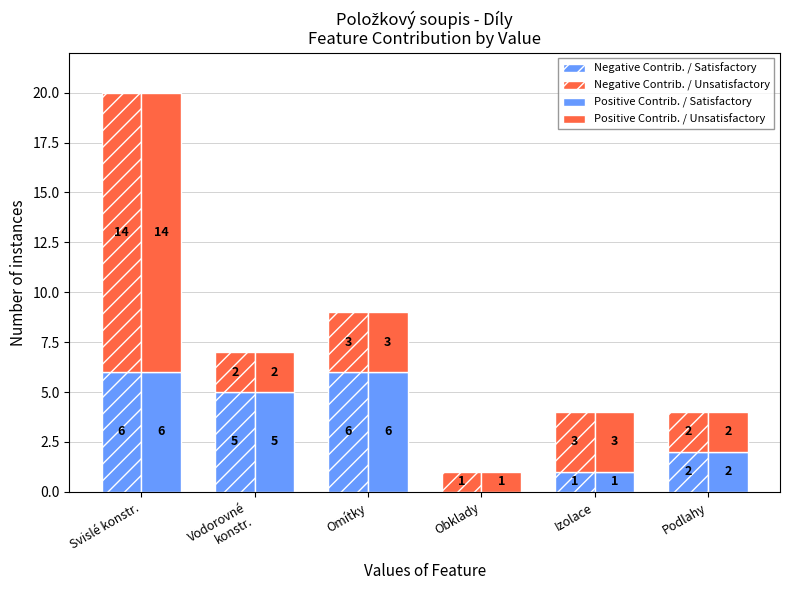

What is the difference between the second highest and minimum values in the Negative Contrib. / Unsatisfactory series?

2